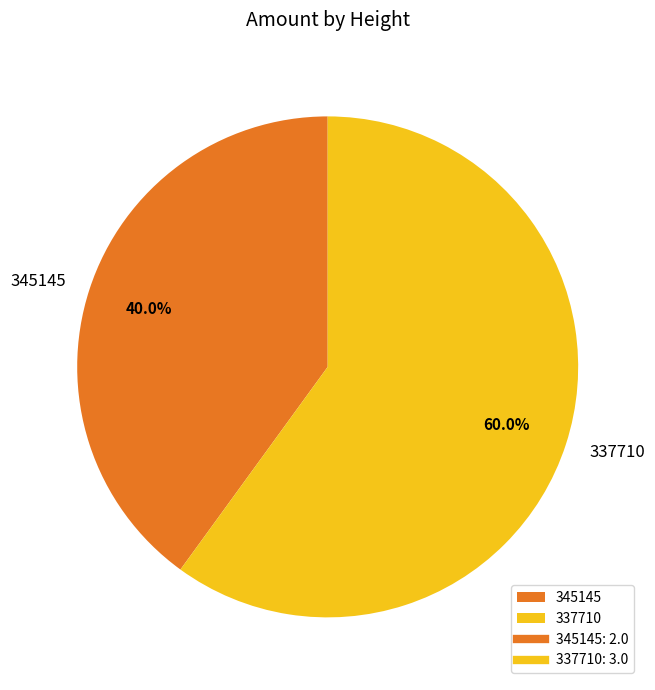

To the nearest percent, what portion does 345145 represent?

40%